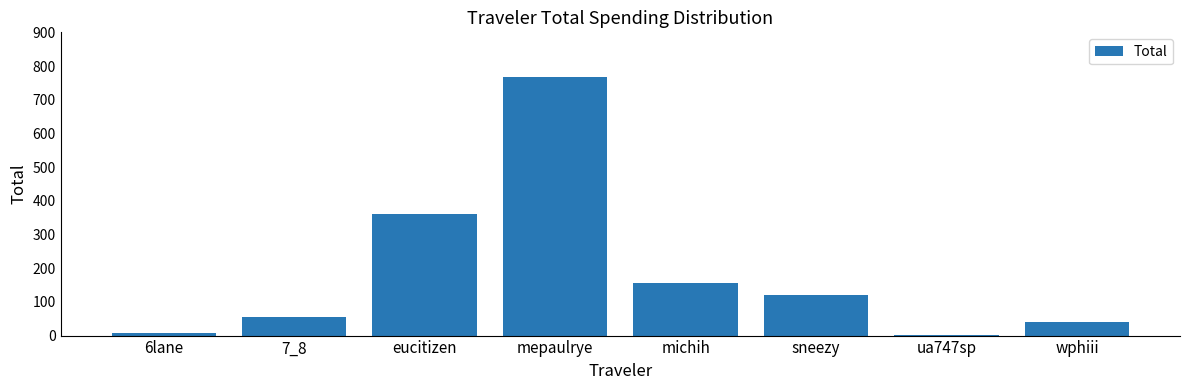

The chart shows a value of 39.5 at wphiii. True or false?

True